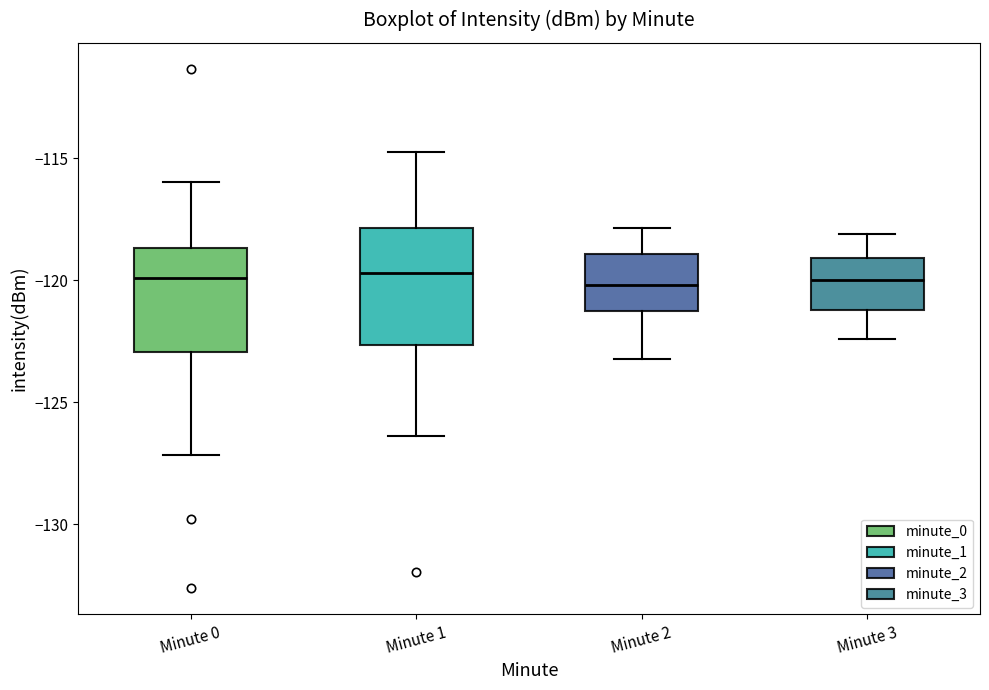

Reading left to right, transcribe this box plot: for each box, give where its median line is, the range the box spans, and where its two whiskers end, as read against the y-axis. The values are not printed on the chart, so give them approximately, as read against the axis.

Minute 0: median -120.0, box -123.0 to -118.5, whiskers -127.0 to -116.0
Minute 1: median -119.5, box -122.5 to -118.0, whiskers -126.5 to -115.0
Minute 2: median -120.0, box -121.5 to -119.0, whiskers -123.0 to -118.0
Minute 3: median -120.0, box -121.0 to -119.0, whiskers -122.5 to -118.0